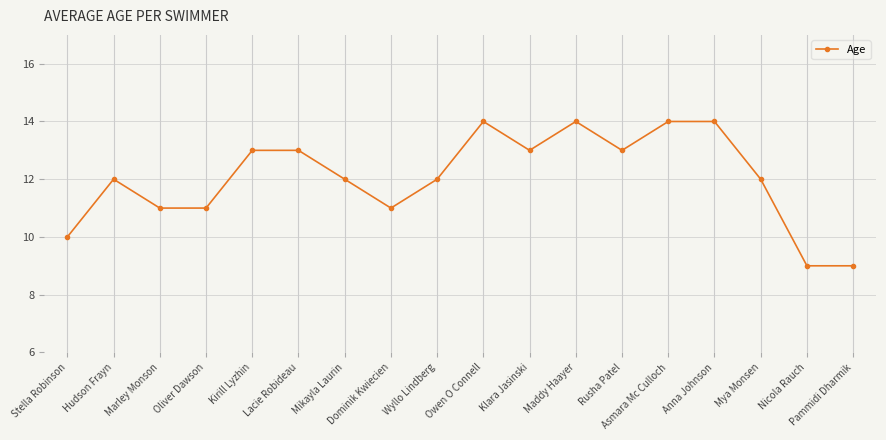

True or false: there are more than 1 points higher than both neighbors.

True